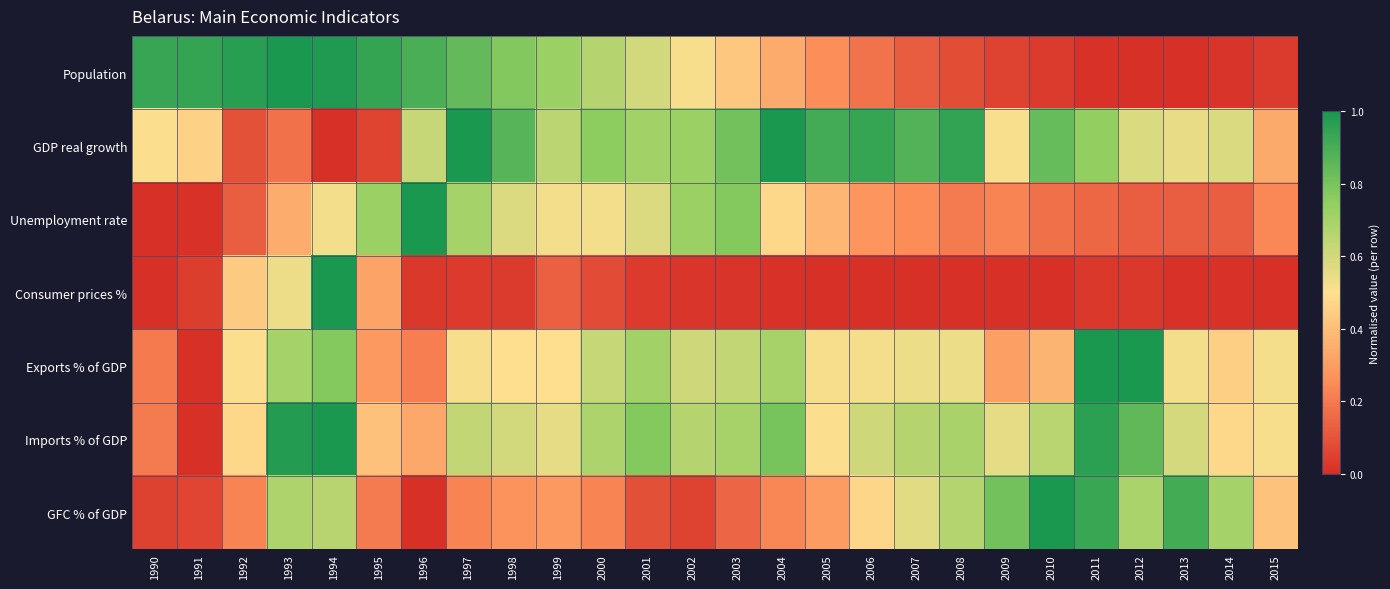

Which category has the highest value across all series?

1993